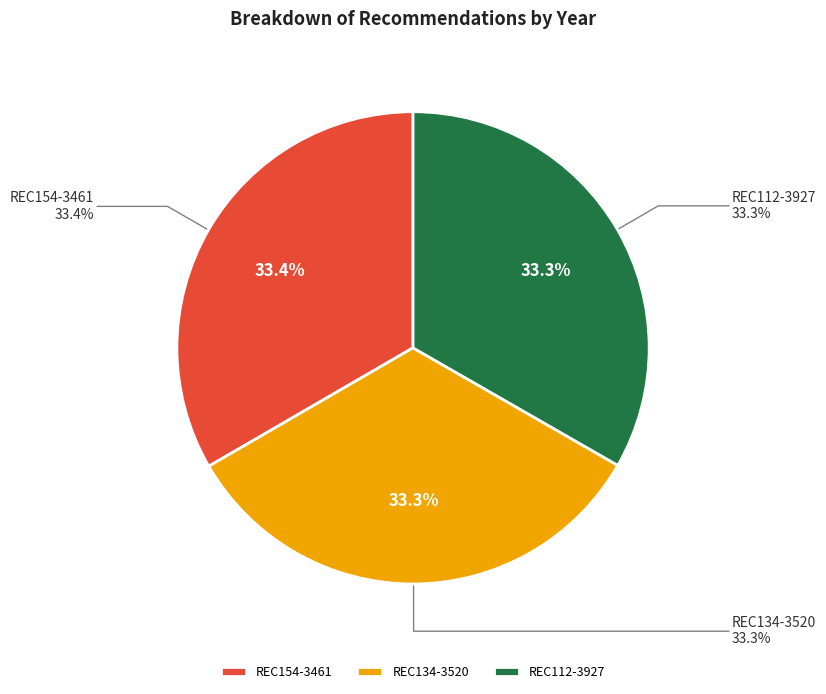

Which has a higher value, REC112-3927 or REC134-3520?

REC134-3520